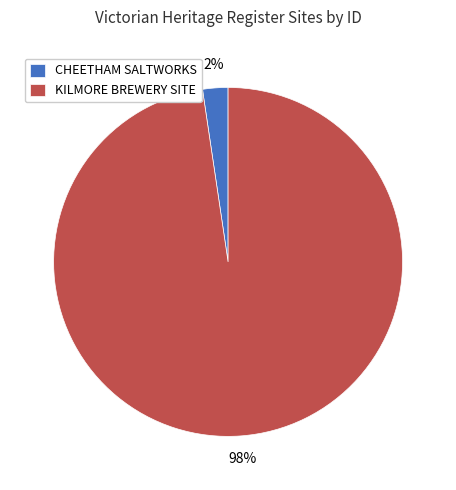

To the nearest percent, what percentage of the pie is KILMORE BREWERY SITE?

98%